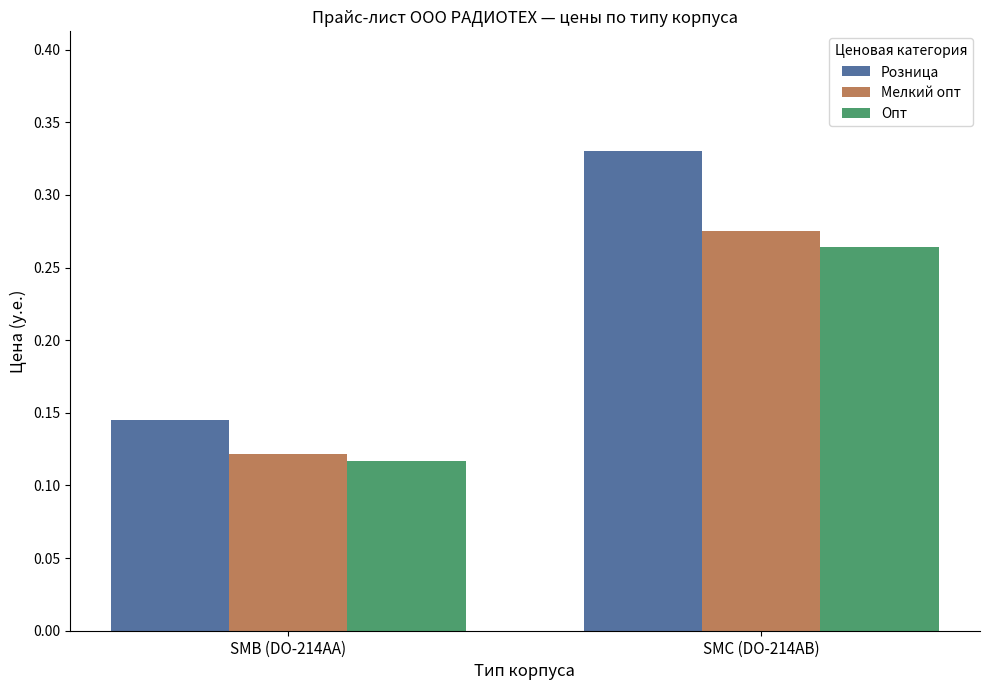

The value of Розница at SMC (DO-214AB) is 0.6. True or false?

False